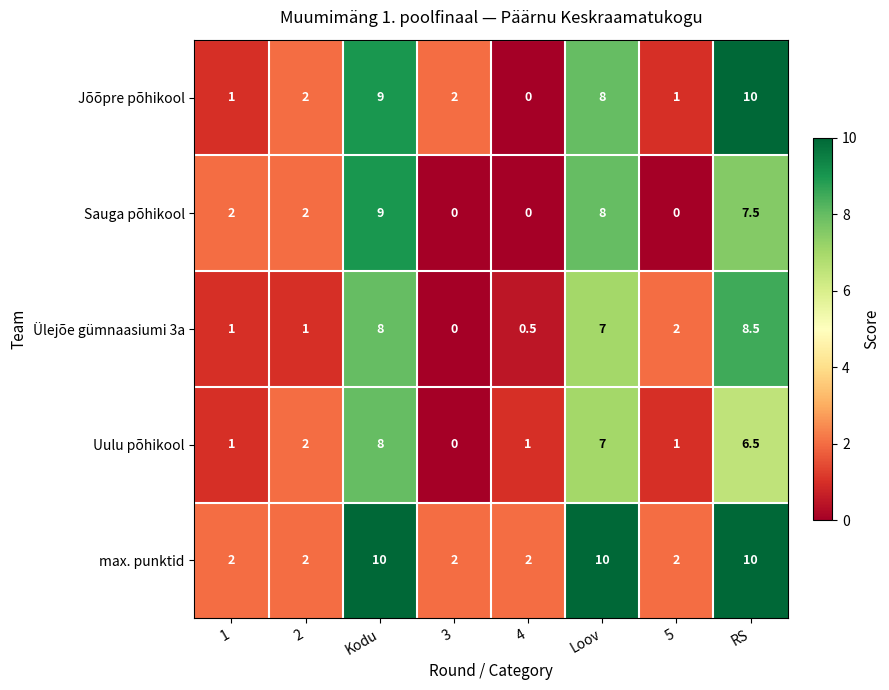

Is it true that Uulu põhikool equals 8.0 at Kodu?

True